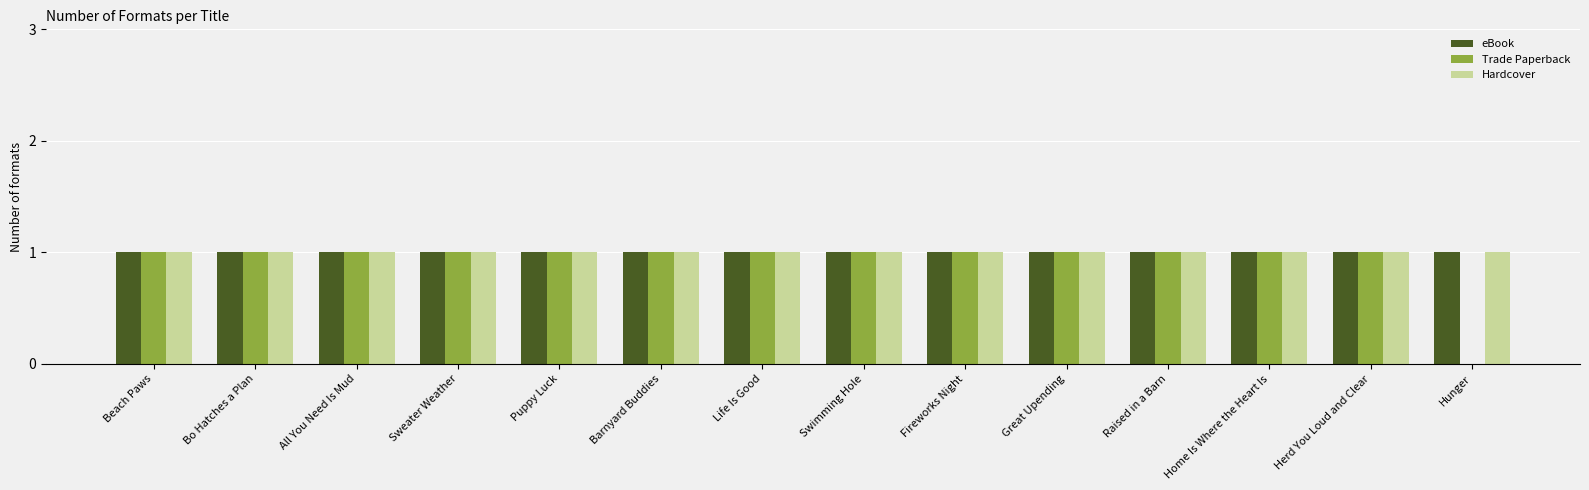

Is it true that eBook equals 2 at Hunger?

False